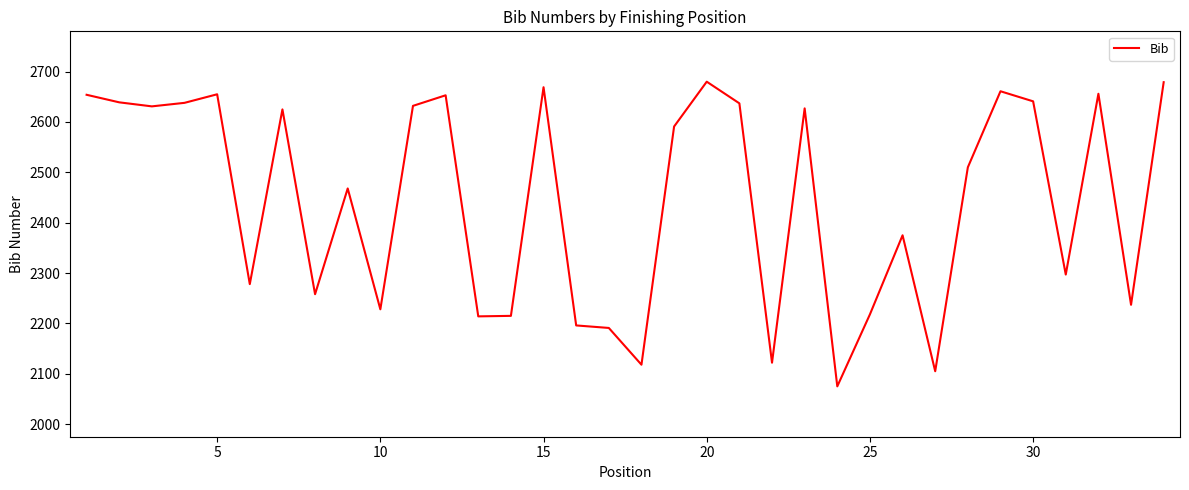

What is the greatest value displayed?

2680